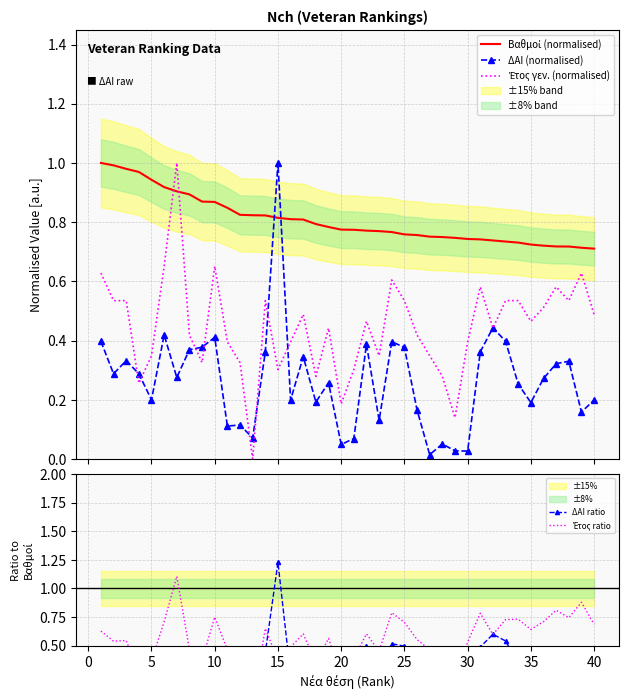

True or false: Βαθμοί (normalised) has more than 1 points higher than both neighbors.

False